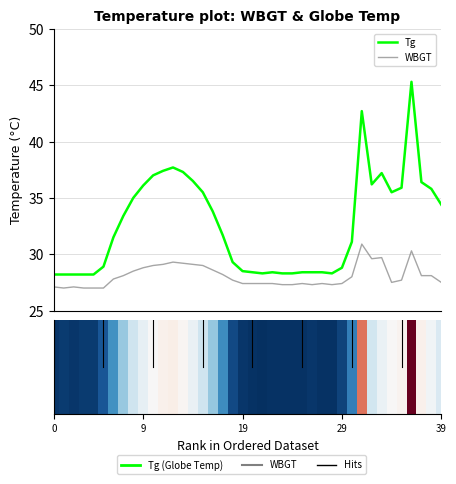

Which series changed the most between 13 and 29?

Tg